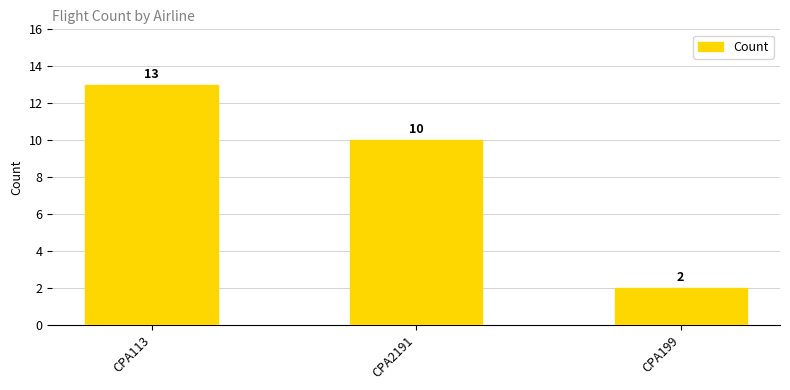

Which category has the lowest value across all series?

CPA199